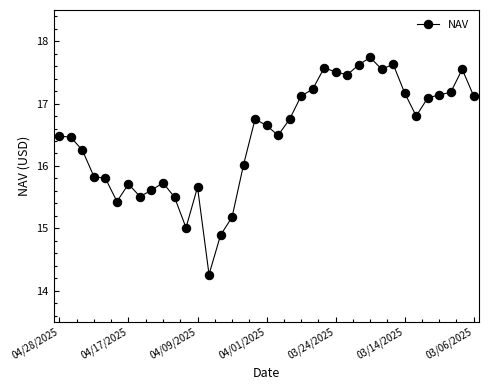

What is the average value?

16.5